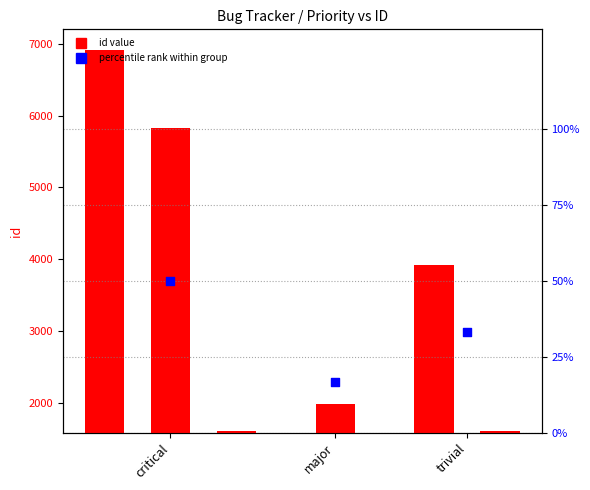

Between trivial and major, which is larger?

major